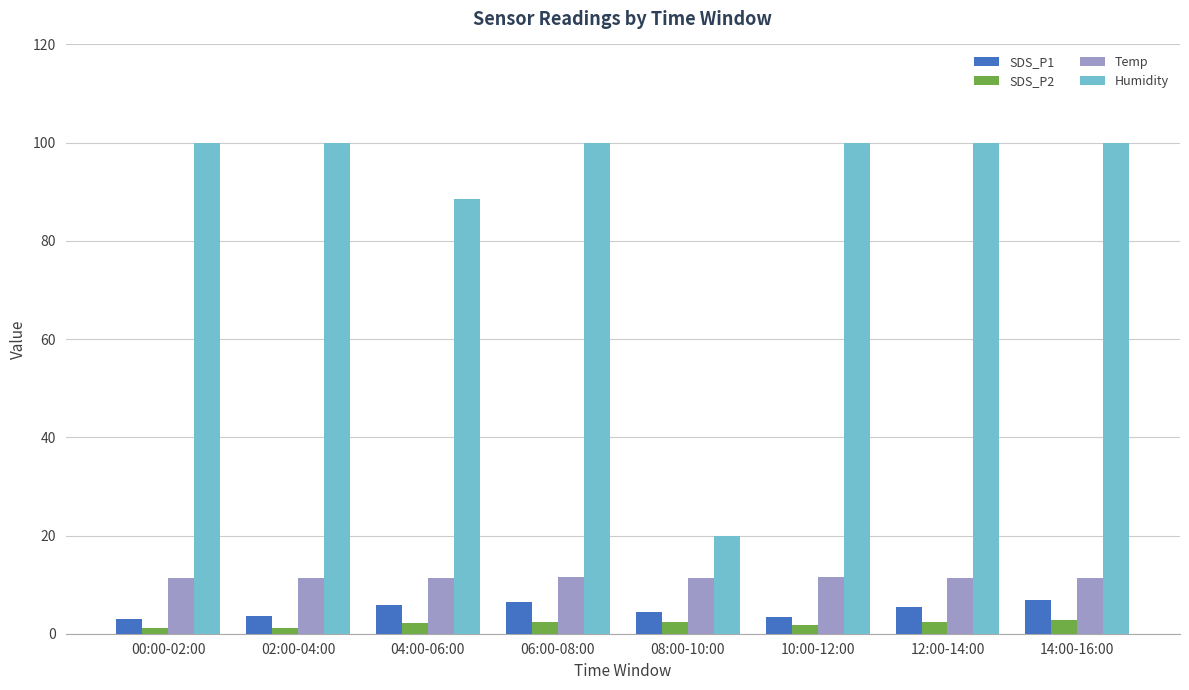

How many groups of bars are there?

8